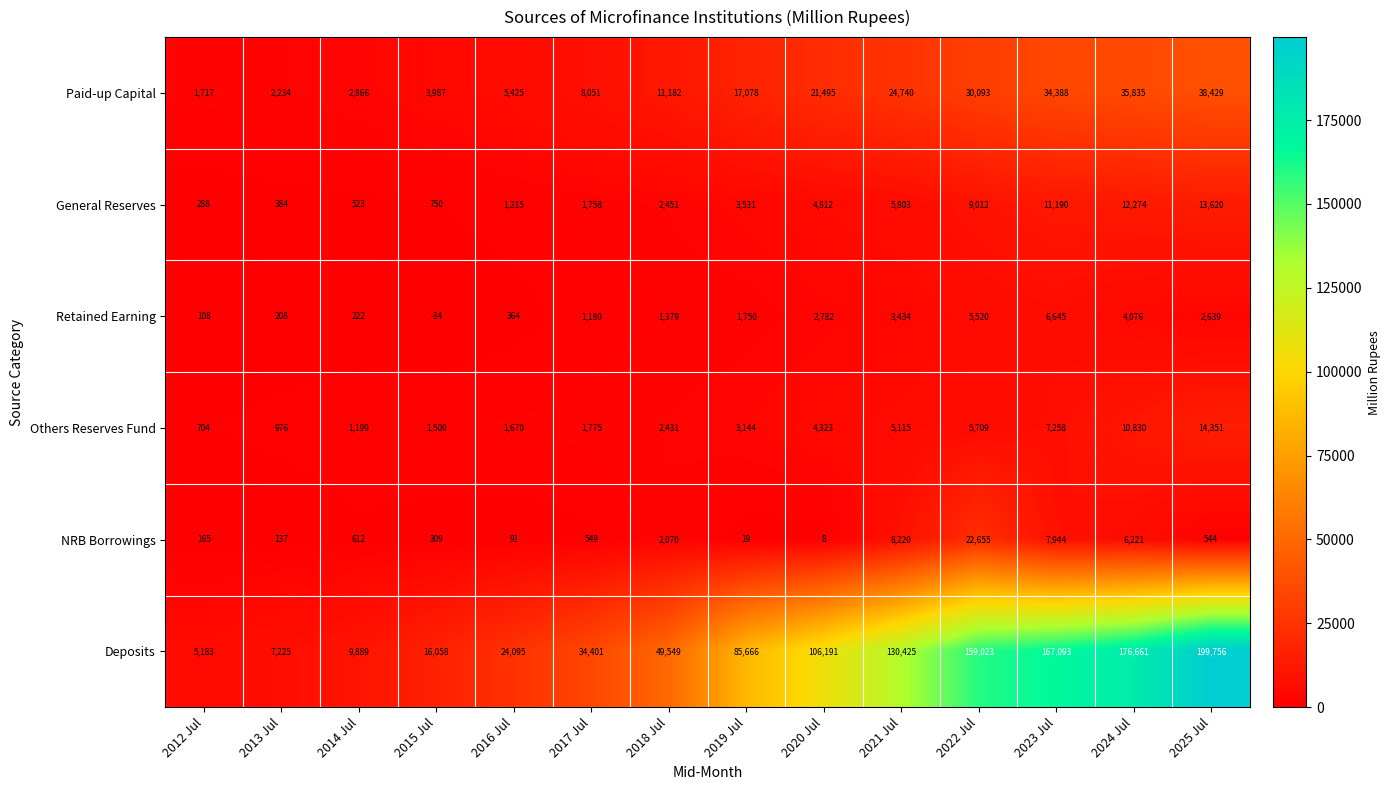

What is the spread (max minus min) of values at 2025 Jul?

199212